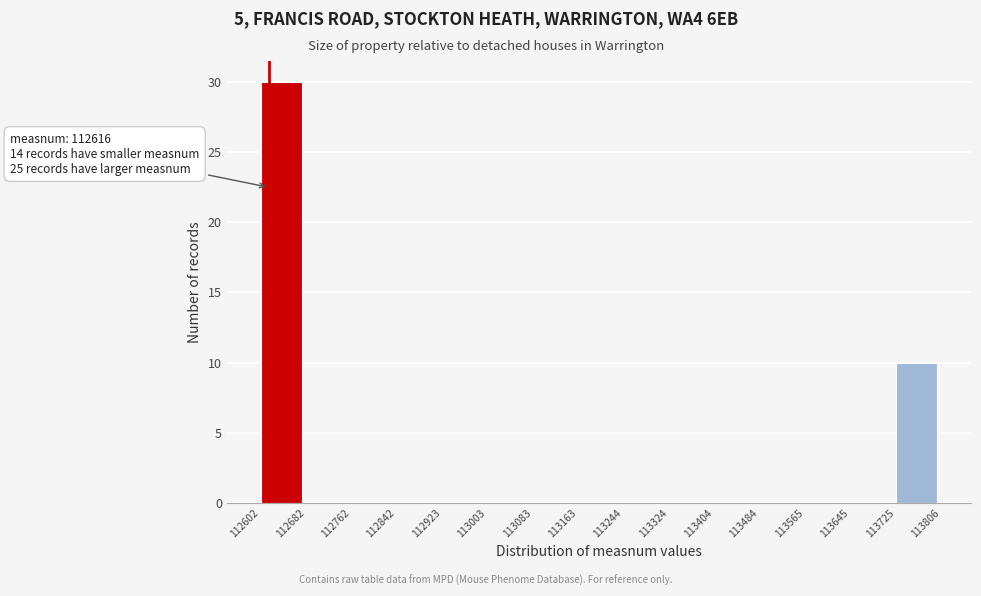

Which range on the x-axis has the tallest bar?

112602 to 112682